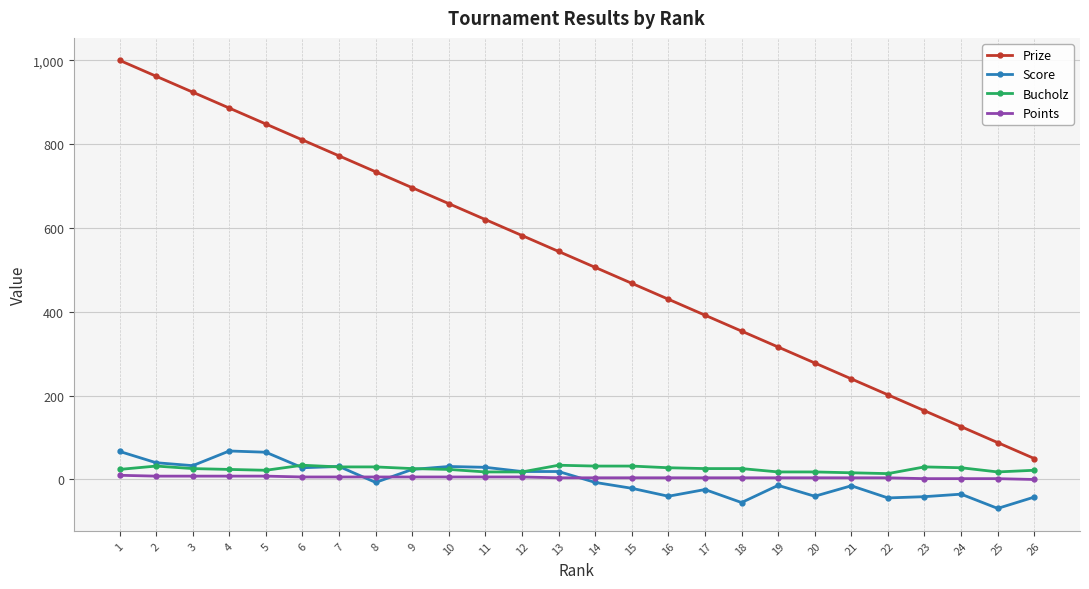

True or false: Score has more than 0 interior local peaks.

True